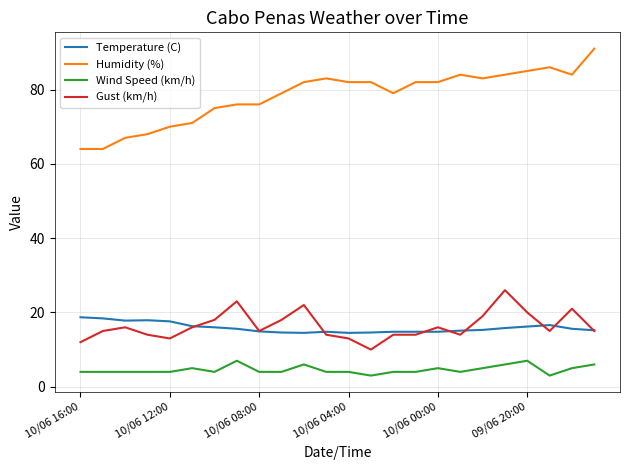

True or false: Humidity (%) and Wind Speed (km/h) cross at least once.

False